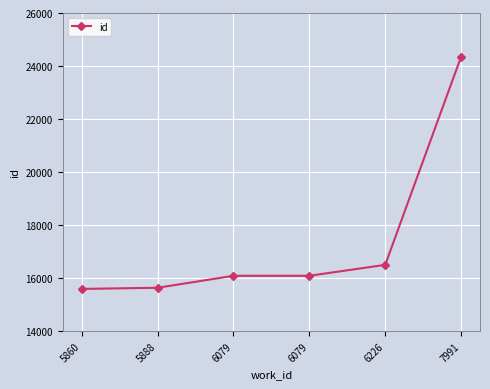

What is the ratio of the value at 5888 to the value at 7991?

0.6